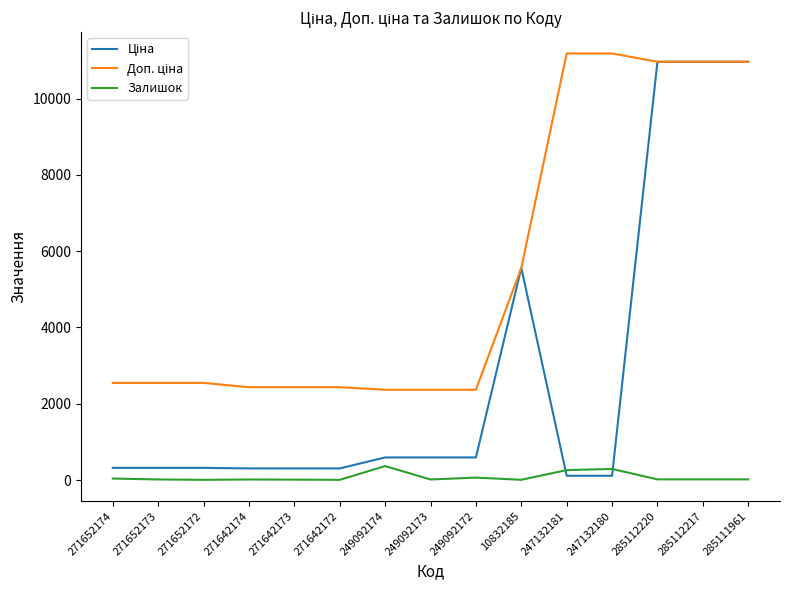

Is it true that Залишок equals 15.0 at 271652173?

True